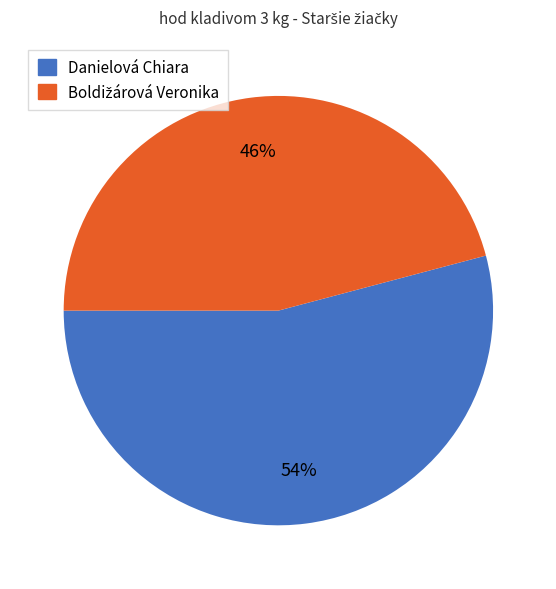

To the nearest percent, what is the difference between the largest and smallest slice percentages?

8%